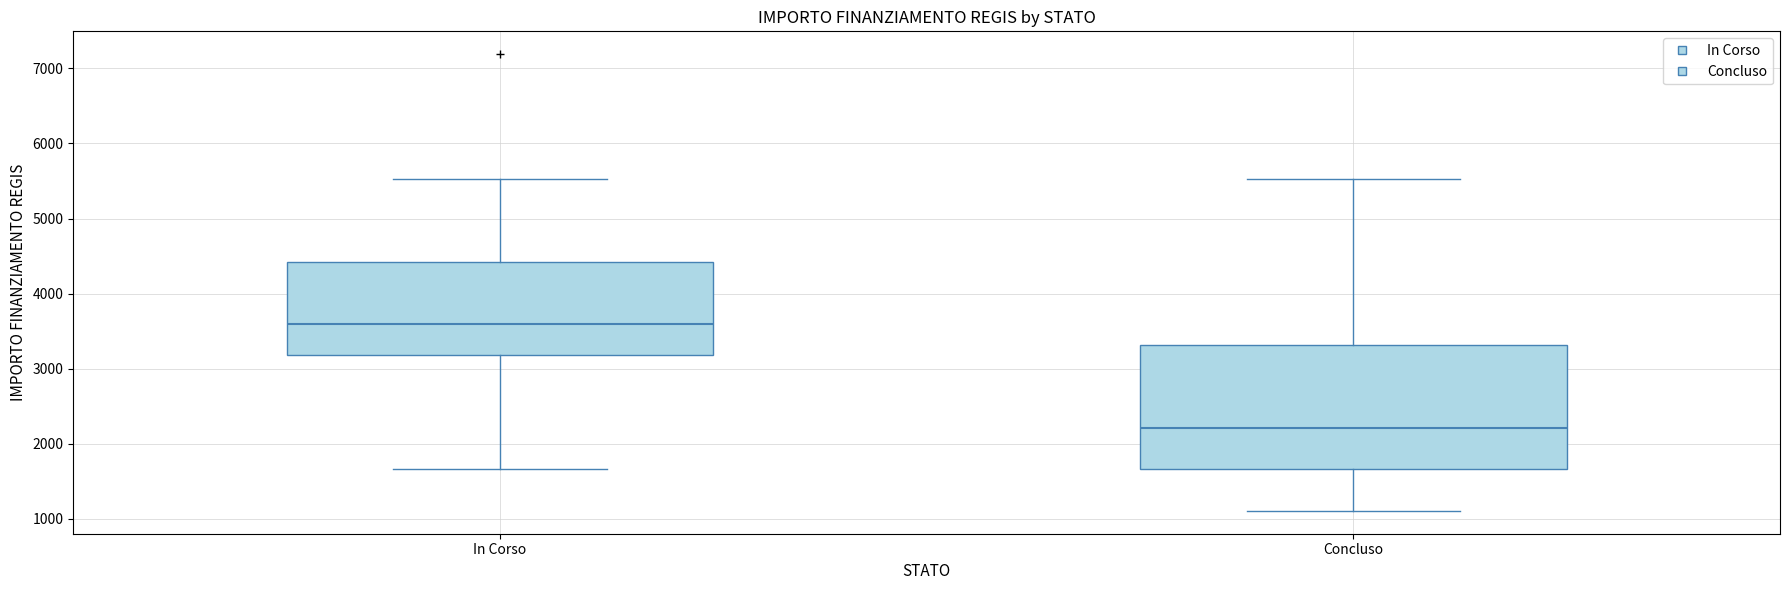

Comparing the boxes themselves (not the whiskers), which one is the tallest?

Concluso